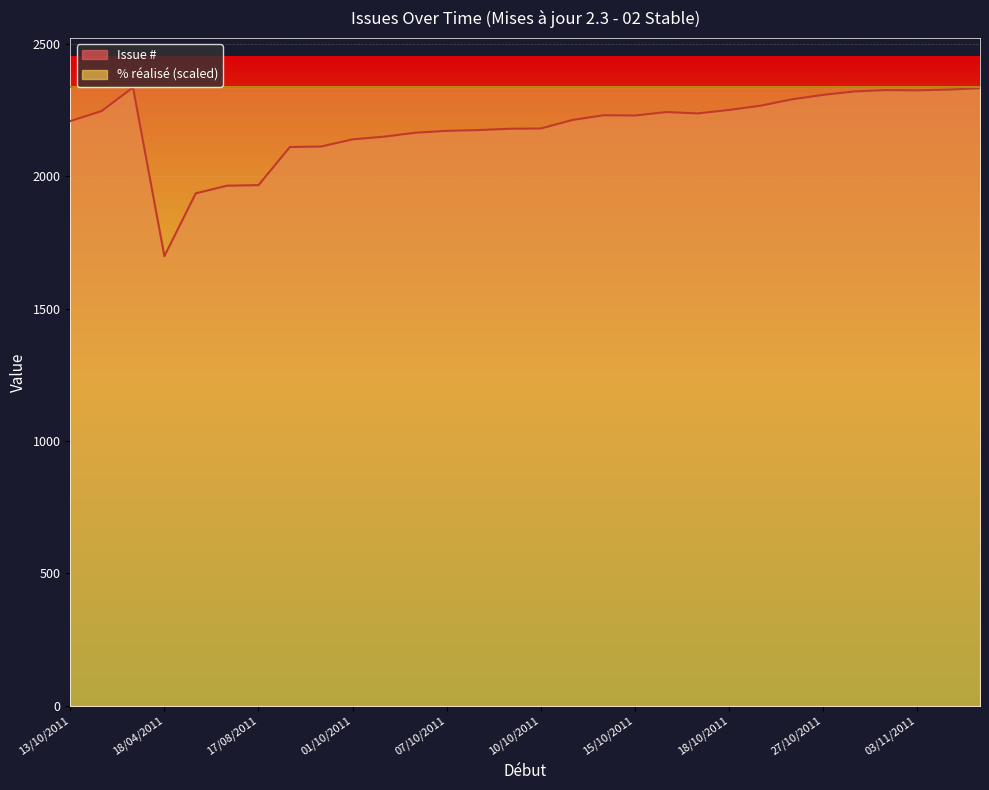

What is the greatest value displayed?

2336